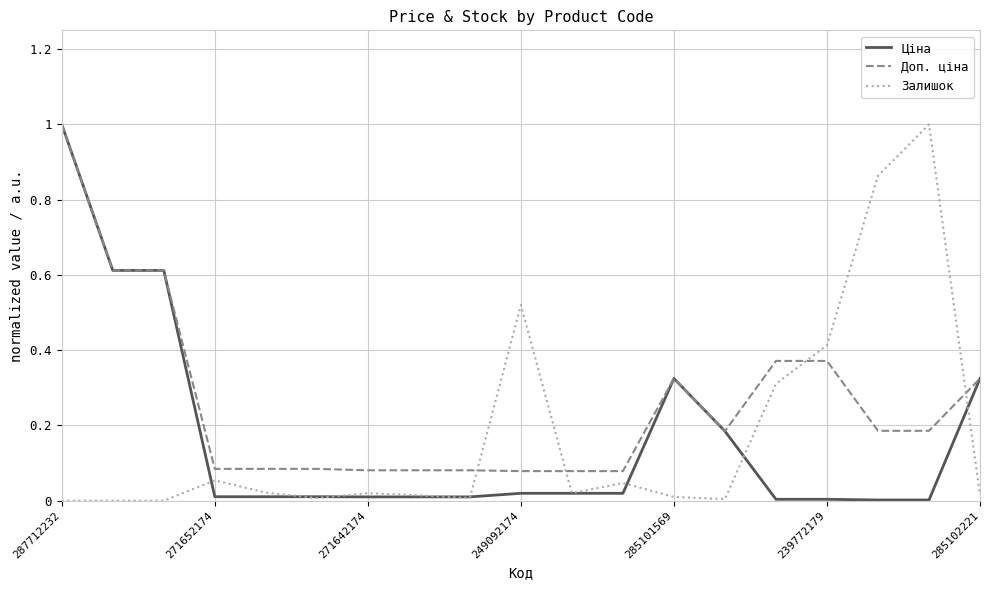

True or false: Залишок and Доп. ціна cross at least once.

True